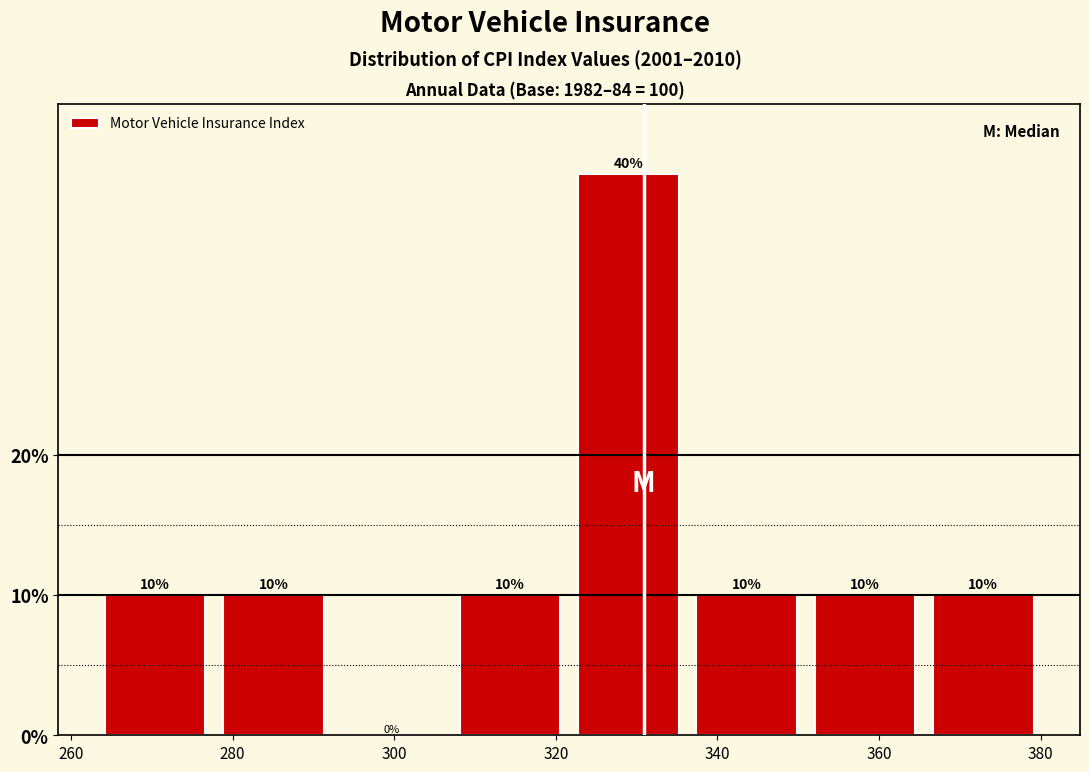

Reading left to right, transcribe this chart: for each bar, give the range it covers on the x-axis and its height. The bar edges are not printed on the chart, so give them approximately, as read against the axis.

264 to 278: 10
278 to 292: 10
292 to 308: 0
308 to 322: 10
322 to 336: 40
336 to 350: 10
350 to 366: 10
366 to 380: 10